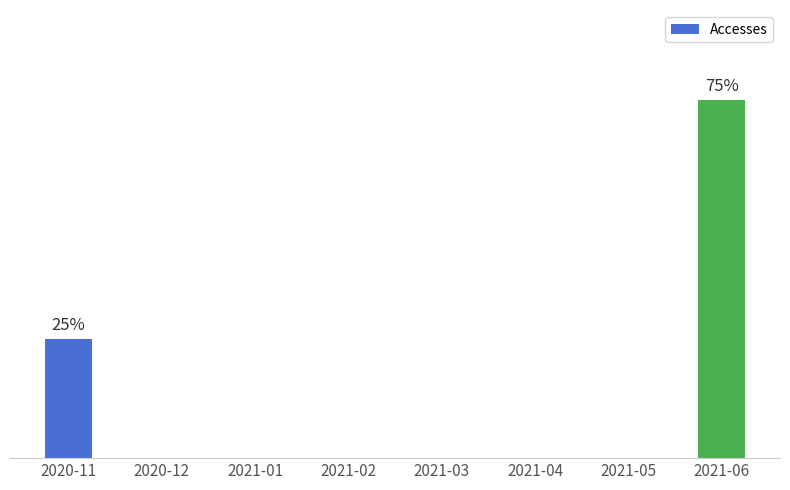

At which category does the chart reach its minimum across all series?

2020-12